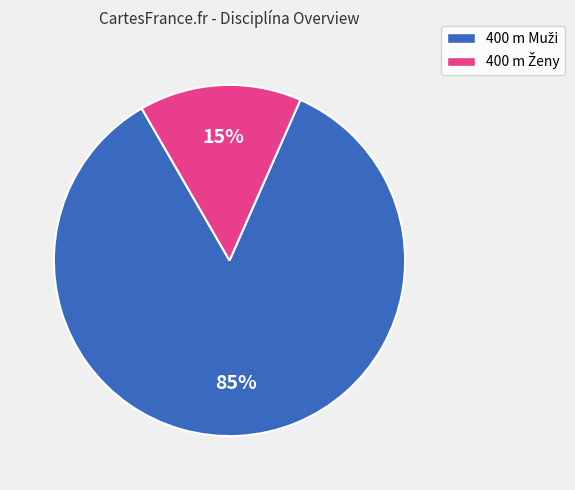

To the nearest percent, what is the difference between the largest and smallest slice percentages?

70%